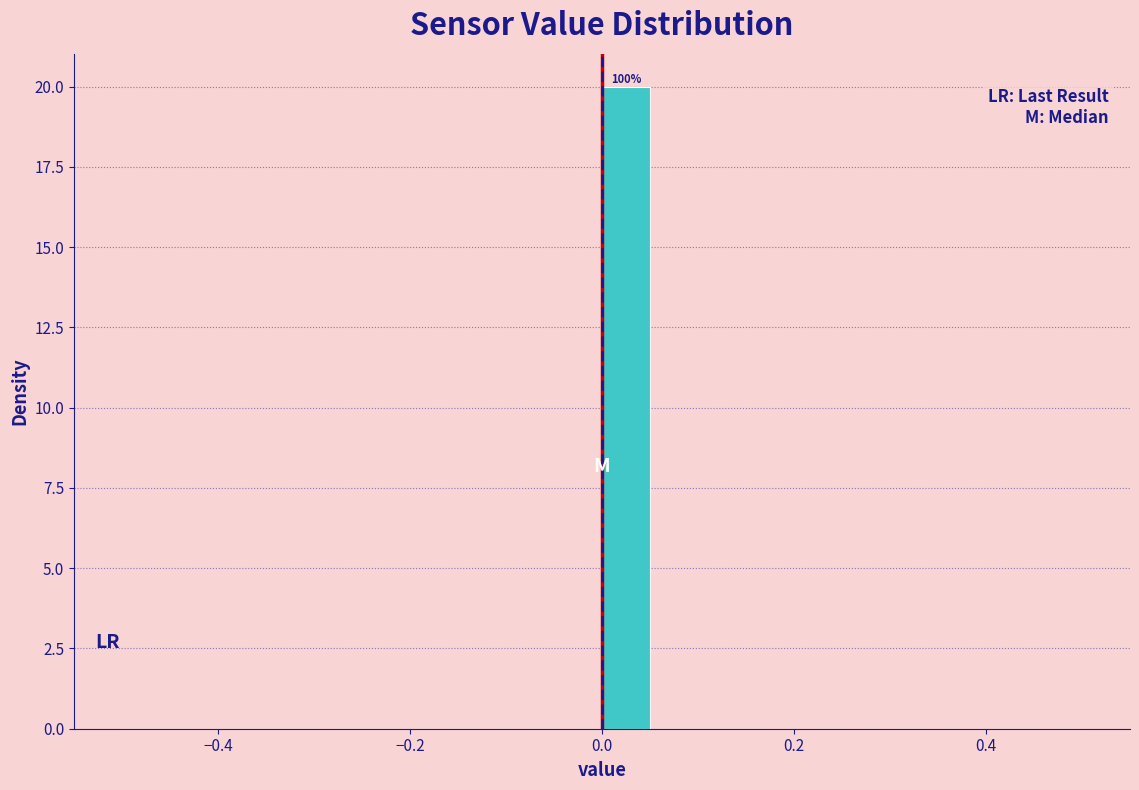

Around what value on the x-axis is the tallest bar? Give the approximate position of its centre, as read against the axis.

0.02